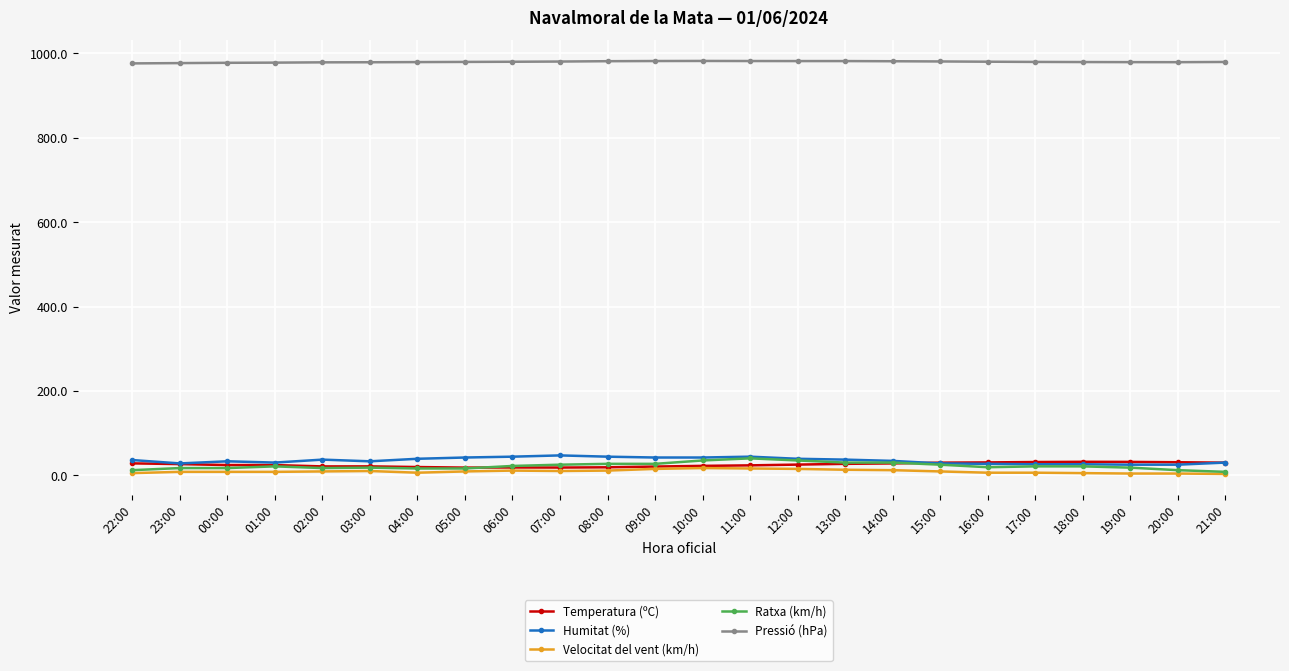

True or false: Ratxa (km/h) and Pressió (hPa) intersect in this chart.

False